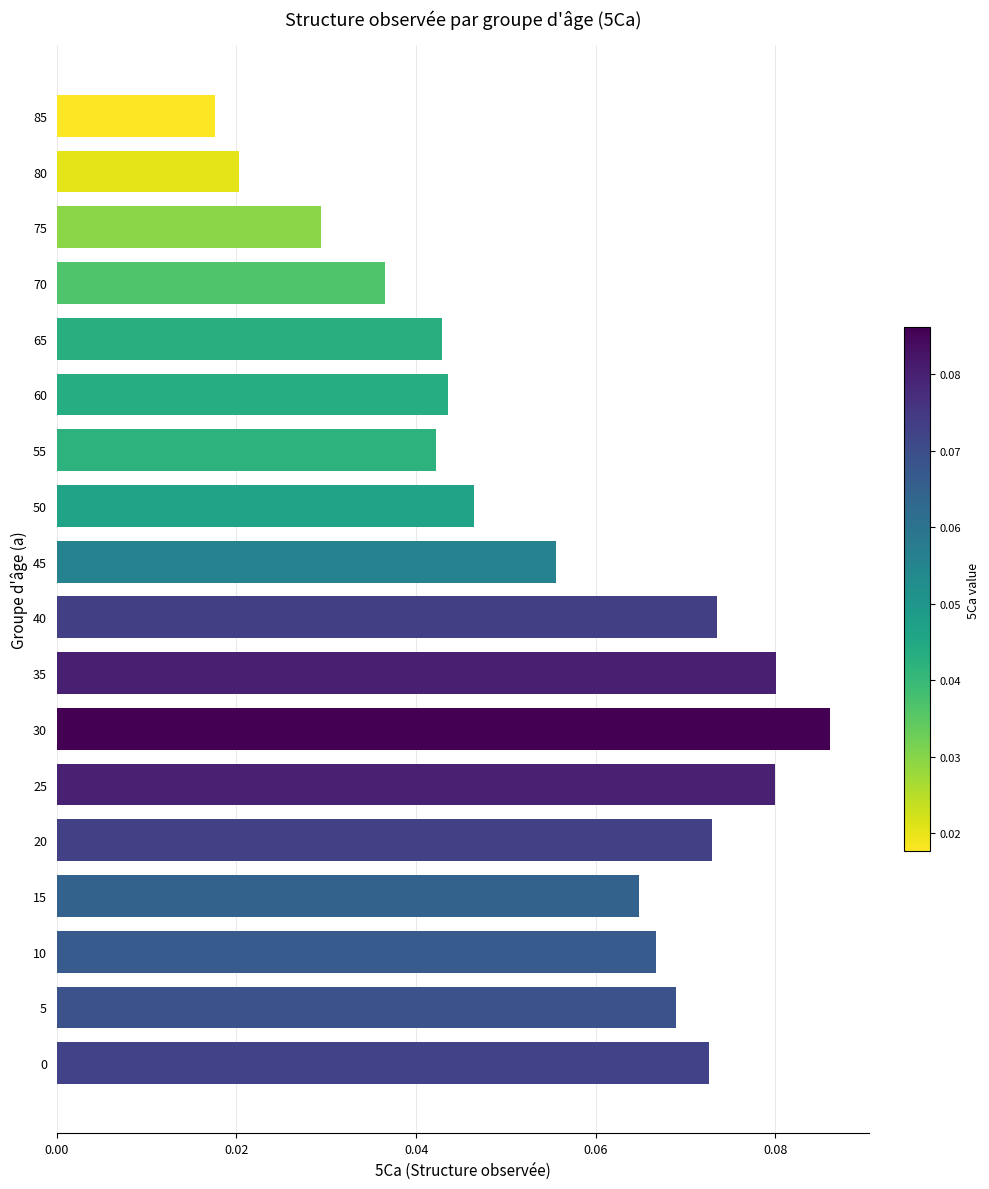

Does the chart contain any negative values?

No